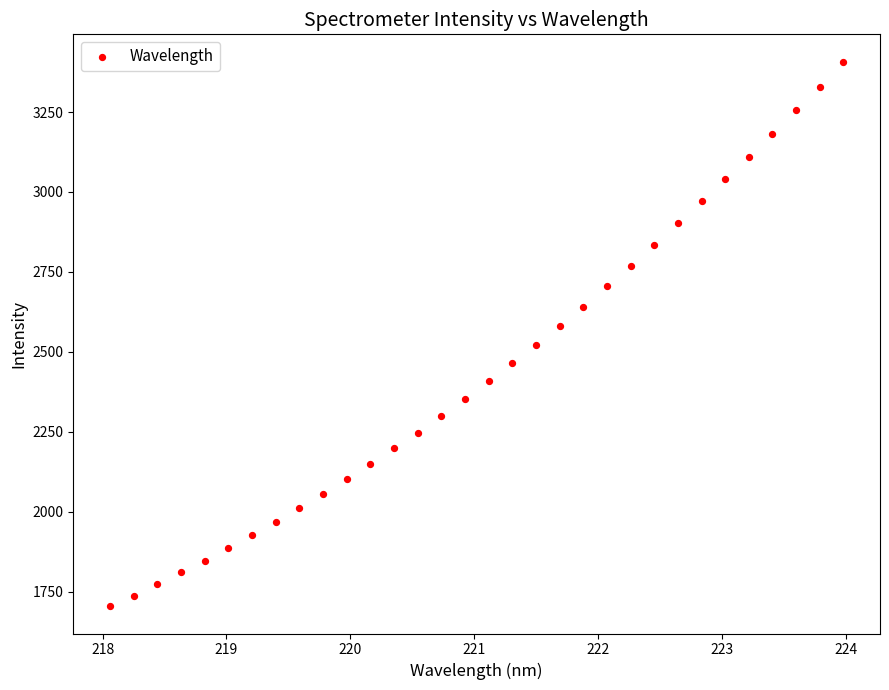

What is the range of X values (max minus min)?

5.9